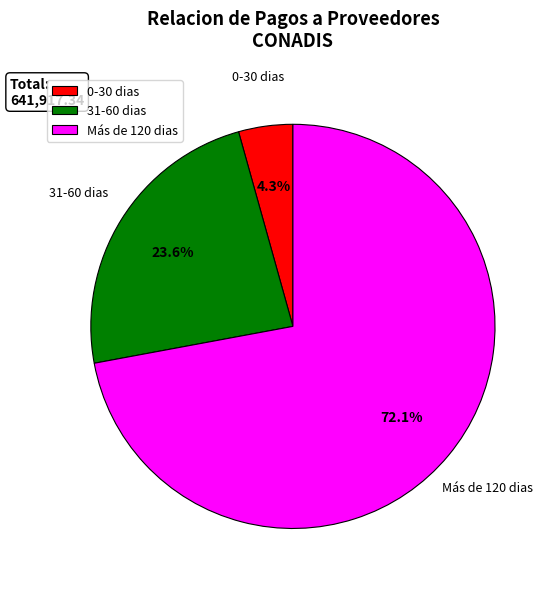

The 31-60 dias slice represents 32% of the pie. True or false?

False